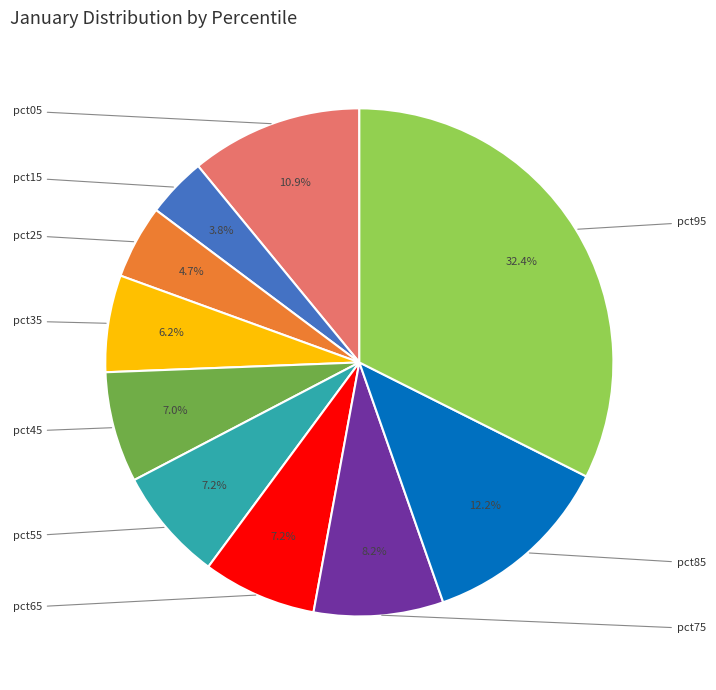

Is there any slice that represents more than half of the pie?

No